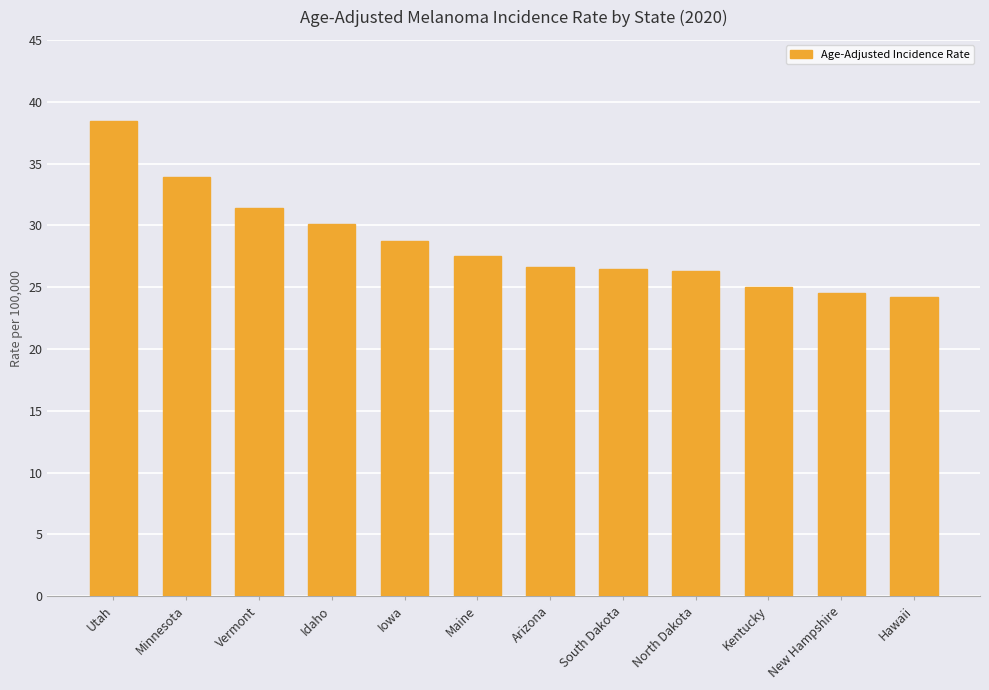

What is the greatest value displayed?

38.4